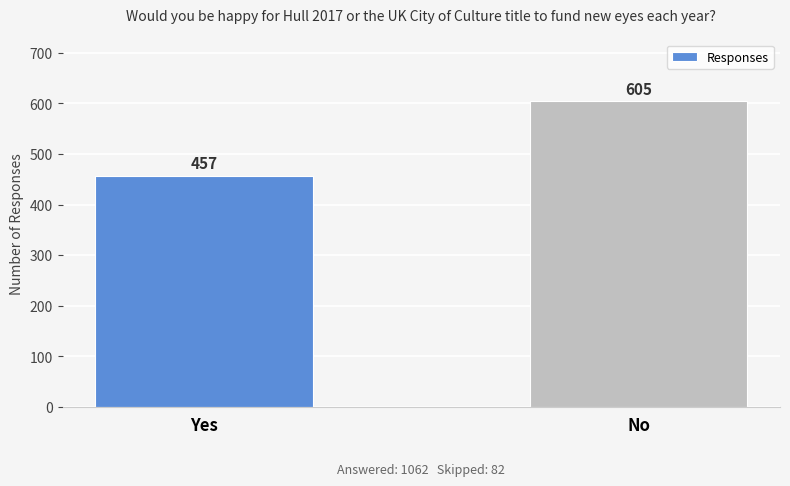

The chart shows a value of 605 at No. True or false?

True